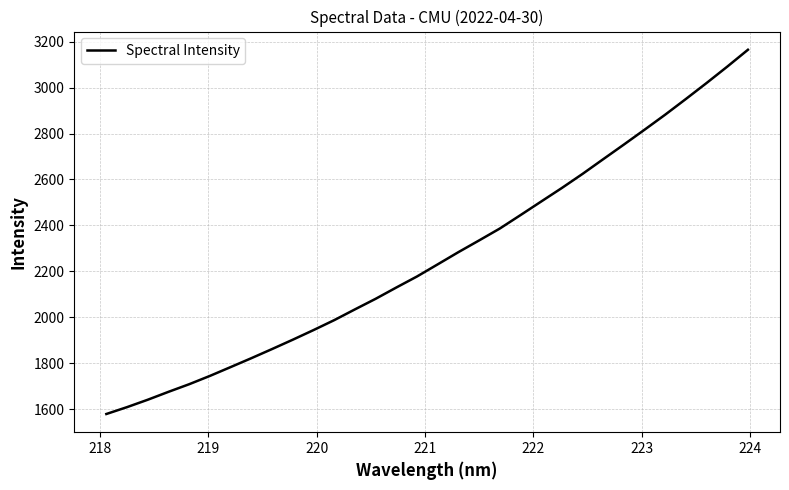

What is the minimum value shown in the chart?

1578.5